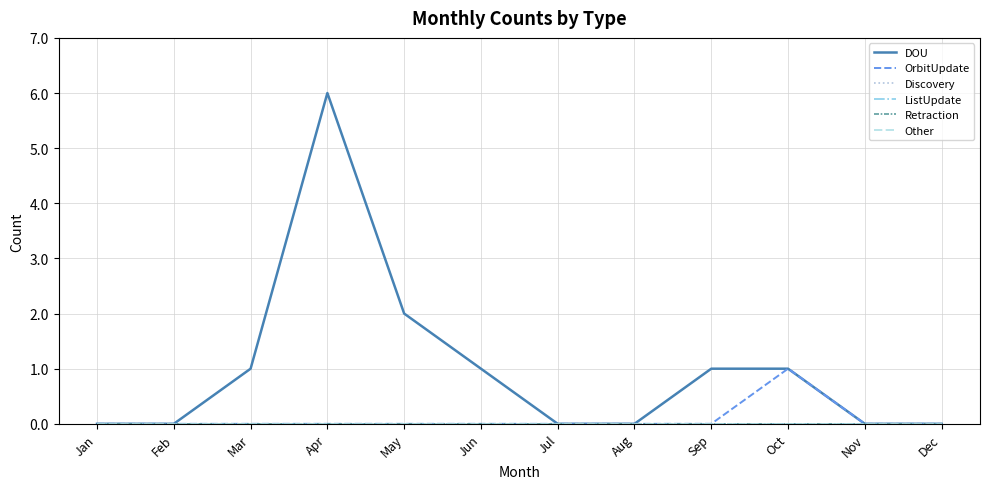

Where is ListUpdate nearest to the value 0?

Jan